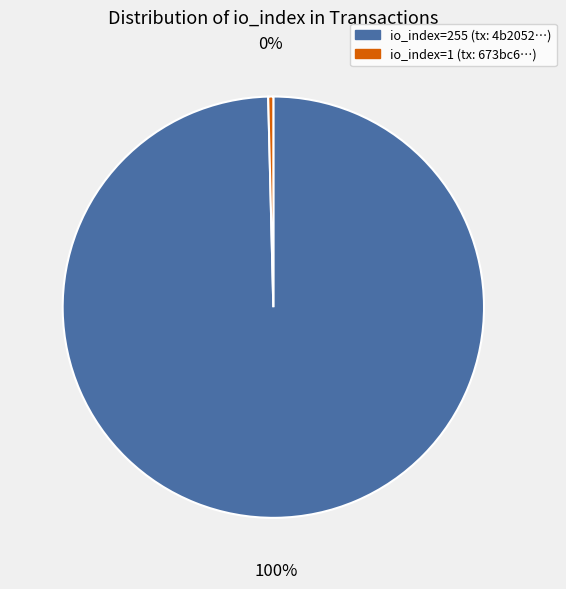

What percentage is the io_index=255 slice, to the nearest percent?

100%